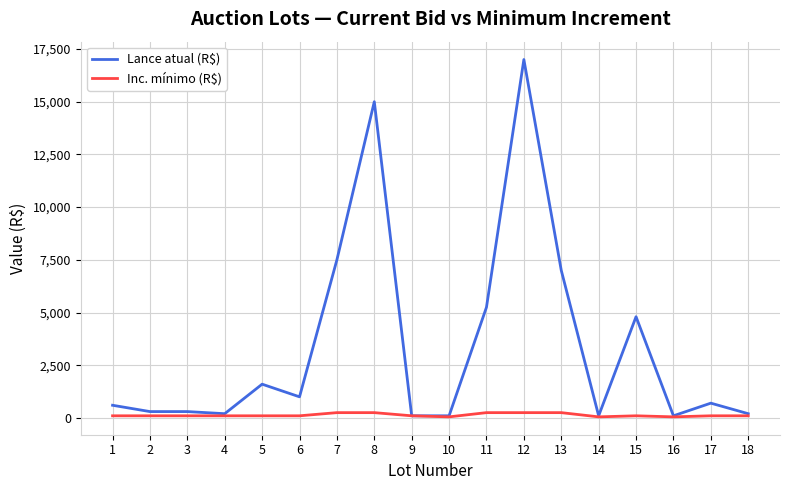

At how many categories does at least one series exceed 3801?

6